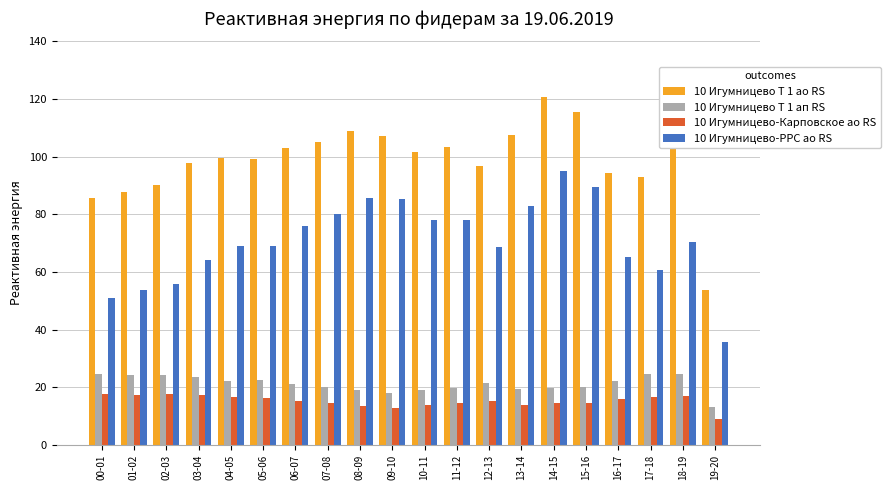

At how many categories does at least one series exceed 40?

20